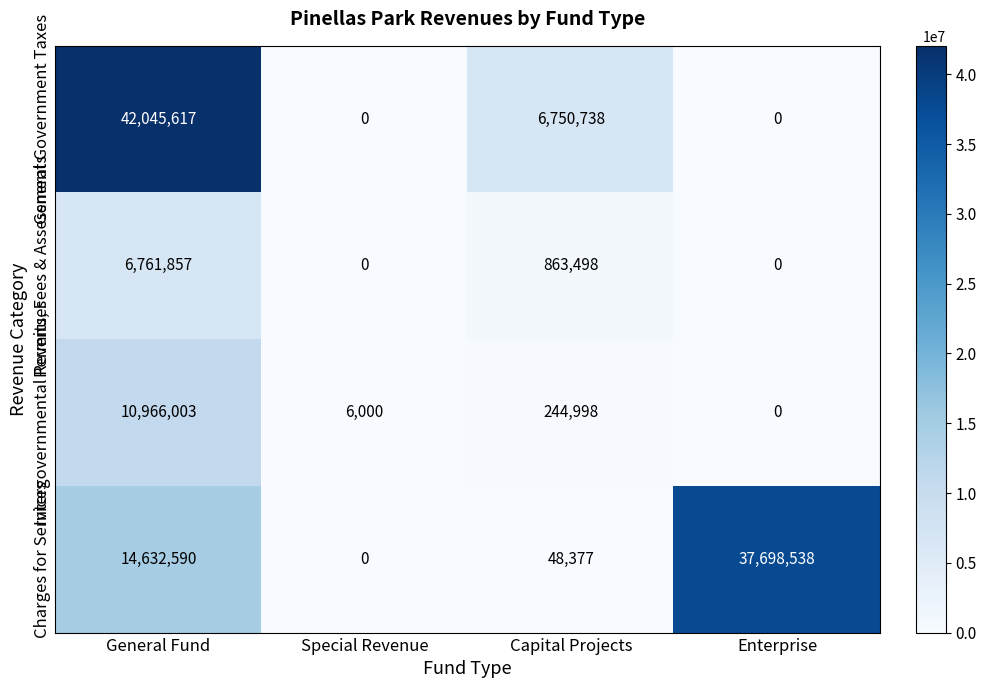

Rank the series at General Fund from lowest to highest value.

Permits, Fees & Assessments, Intergovernmental Revenues, Charges for Services, General Government Taxes